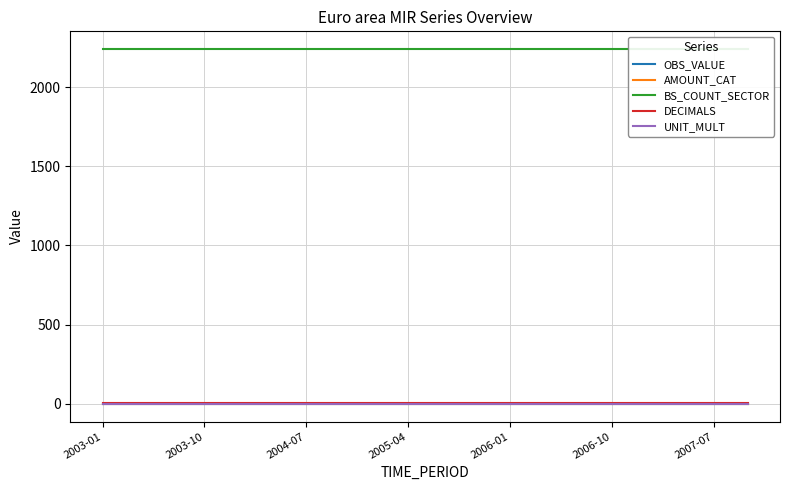

Which category has the lowest value in the OBS_VALUE series?

2003-01